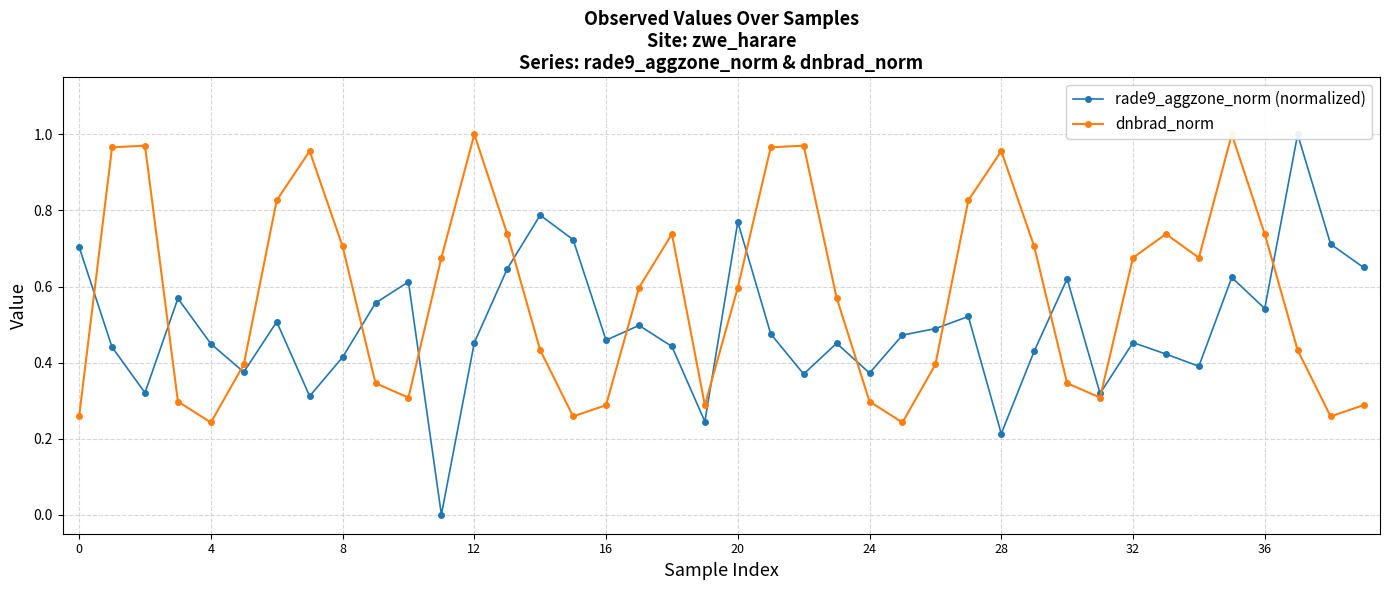

Count the rade9_aggzone_norm (normalized) values in the range 0 to 1.

40